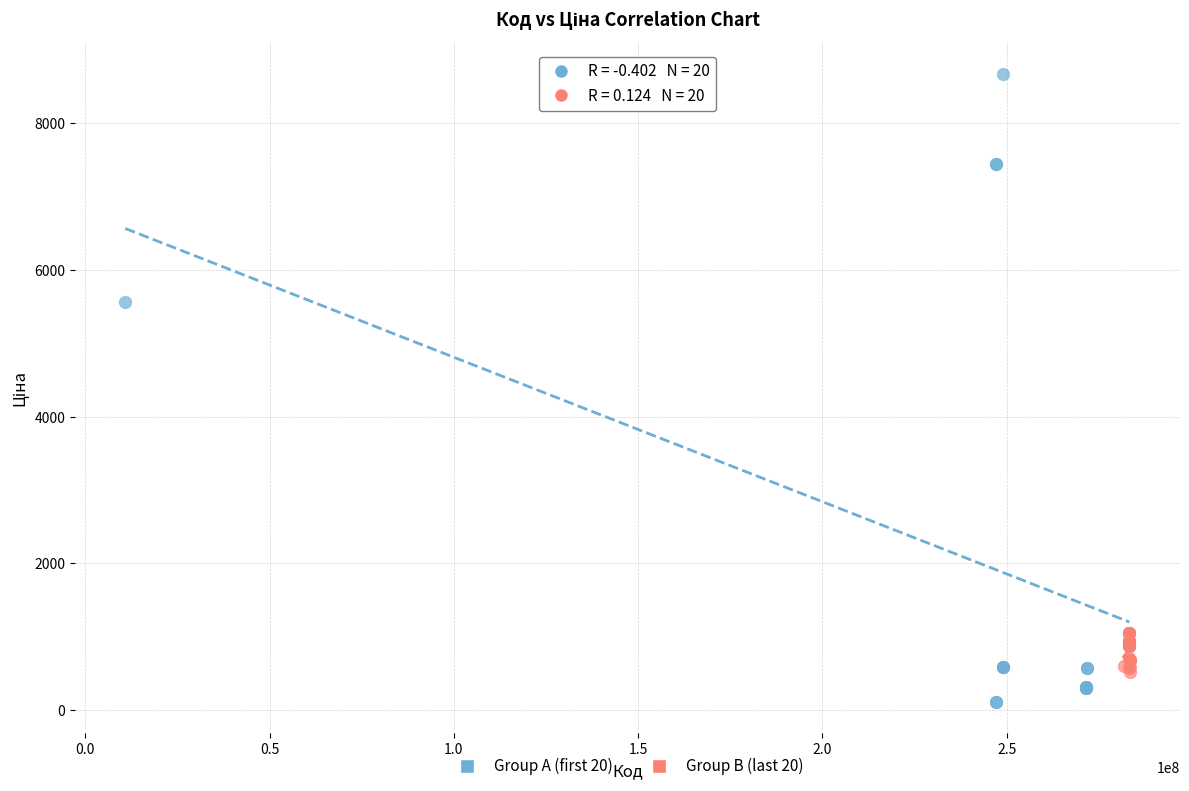

Which series reaches the minimum Y coordinate?

Group A (first 20)